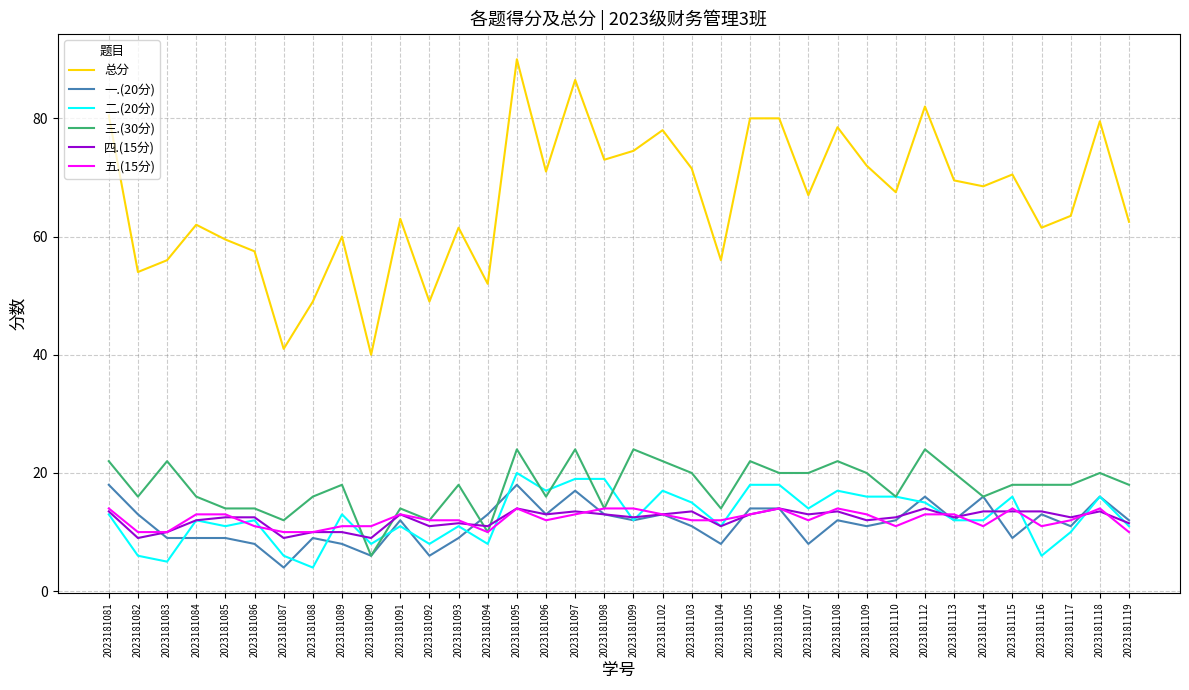

Is the value of 四.(15分) at 2023181093 greater than the value of 一.(20分) at 2023181114?

No